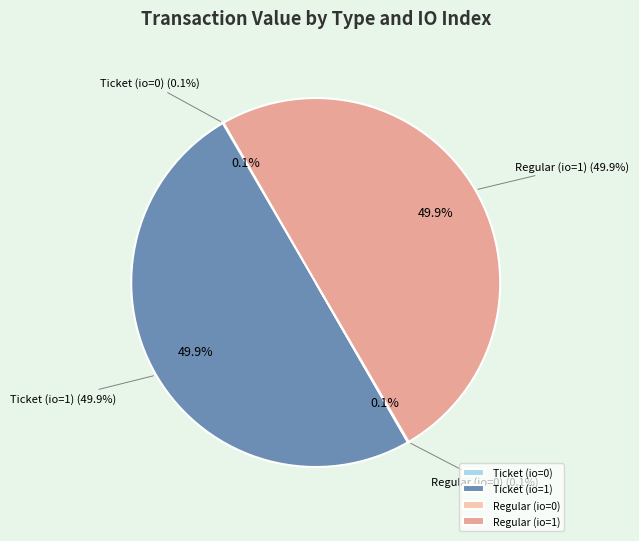

To the nearest percent, what portion does Ticket (io=1) represent?

50%